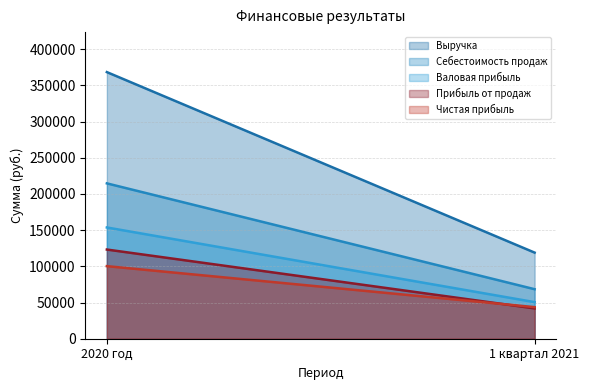

What is the label of the 2nd point from the left?

1 квартал 2021